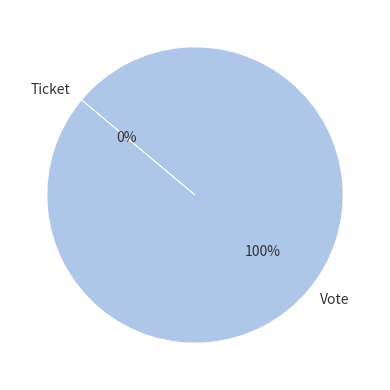

Is there a majority slice in this chart?

Yes